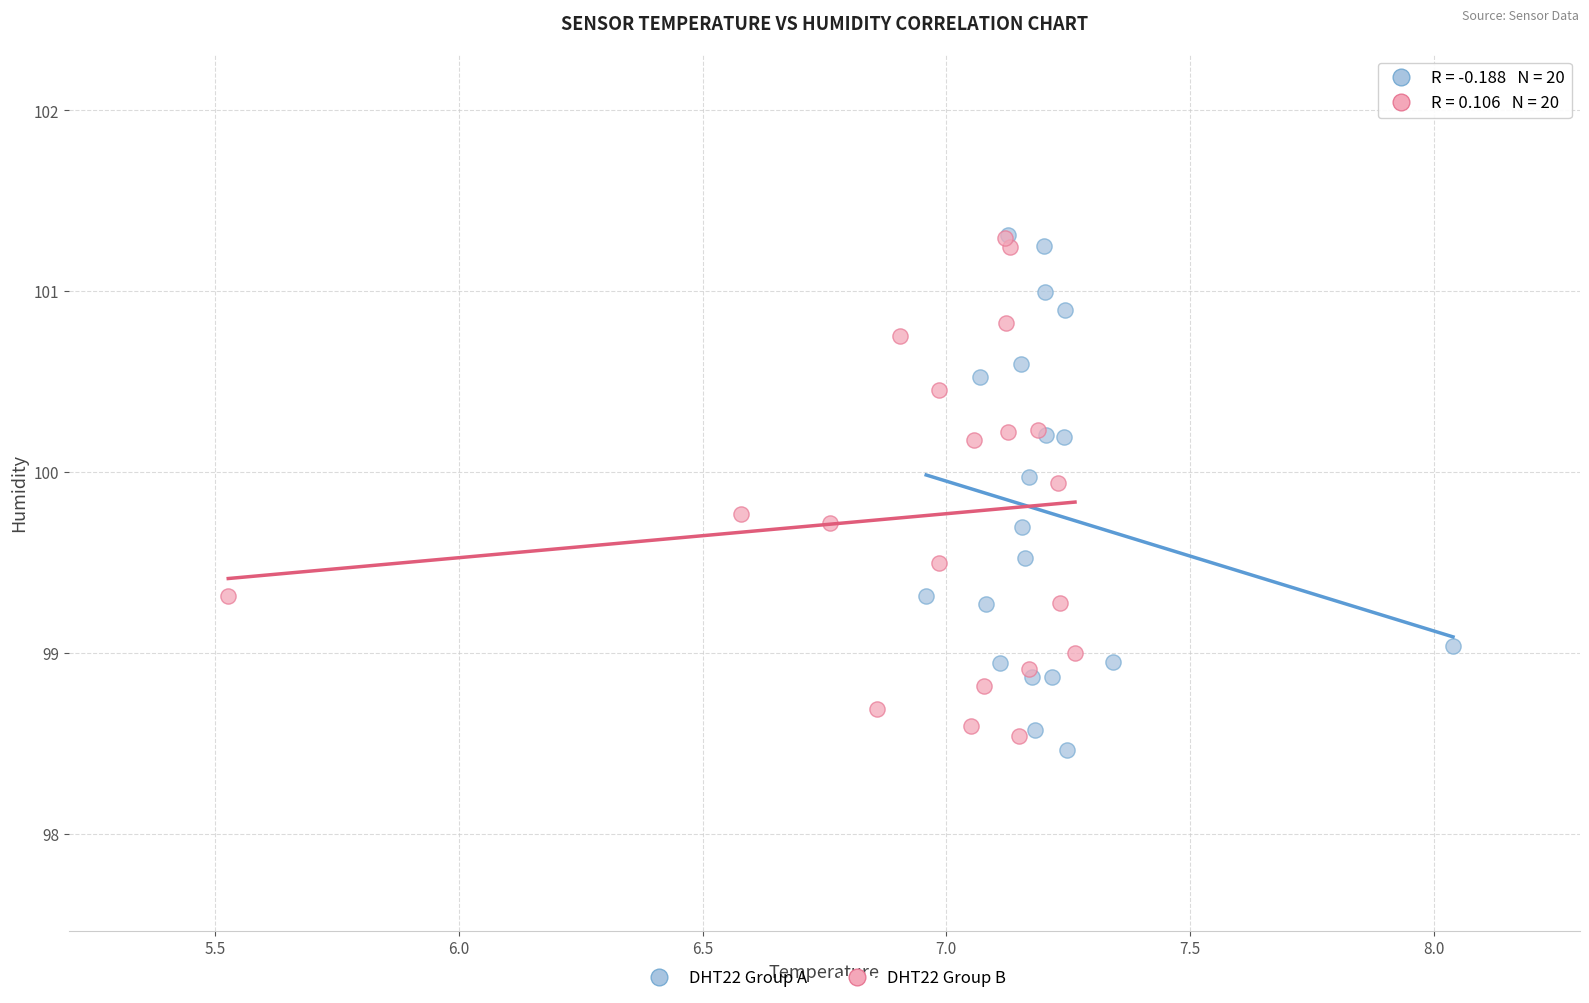

Which series has the largest Y range (max minus min)?

DHT22 Group A